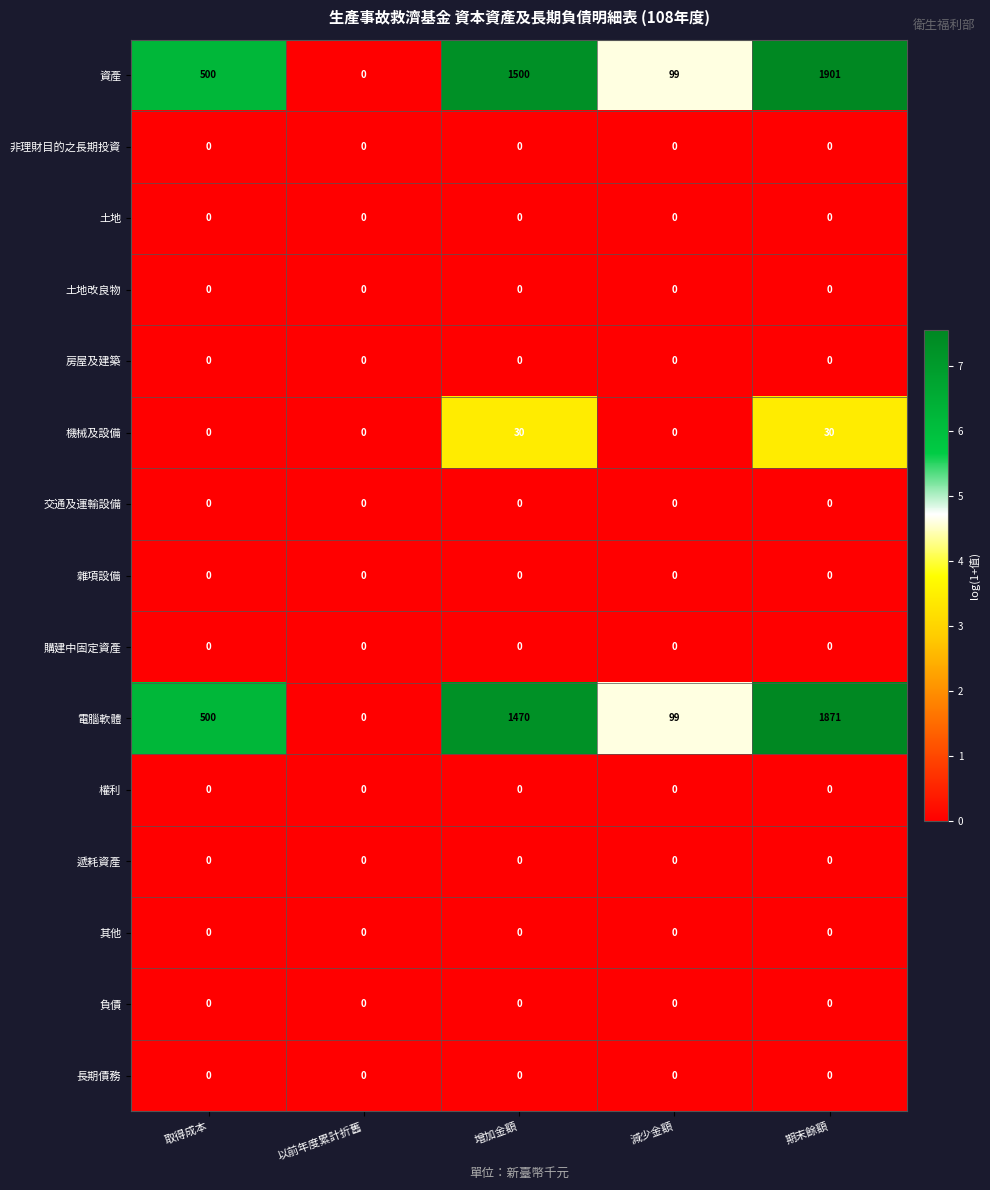

What is the total value across all series at 期末餘額?

3802